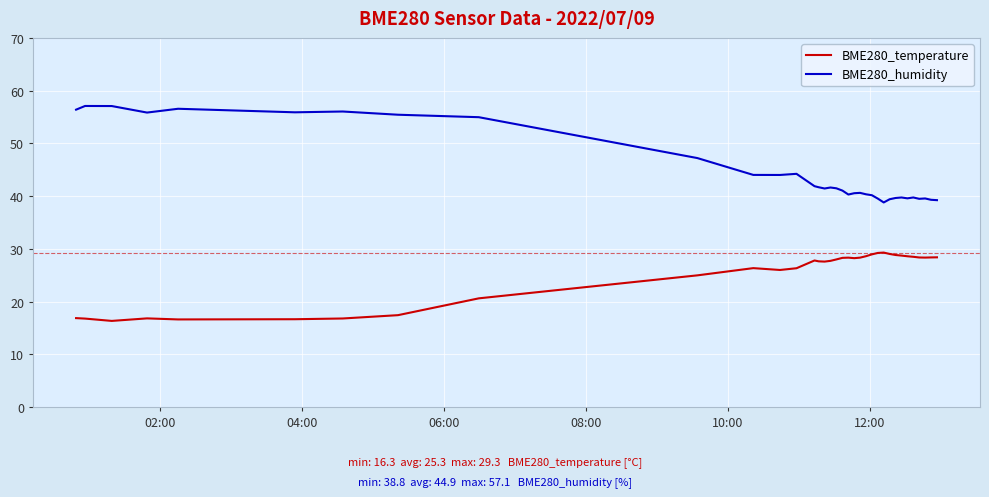

What is the lowest value of the BME280_humidity series?

38.8